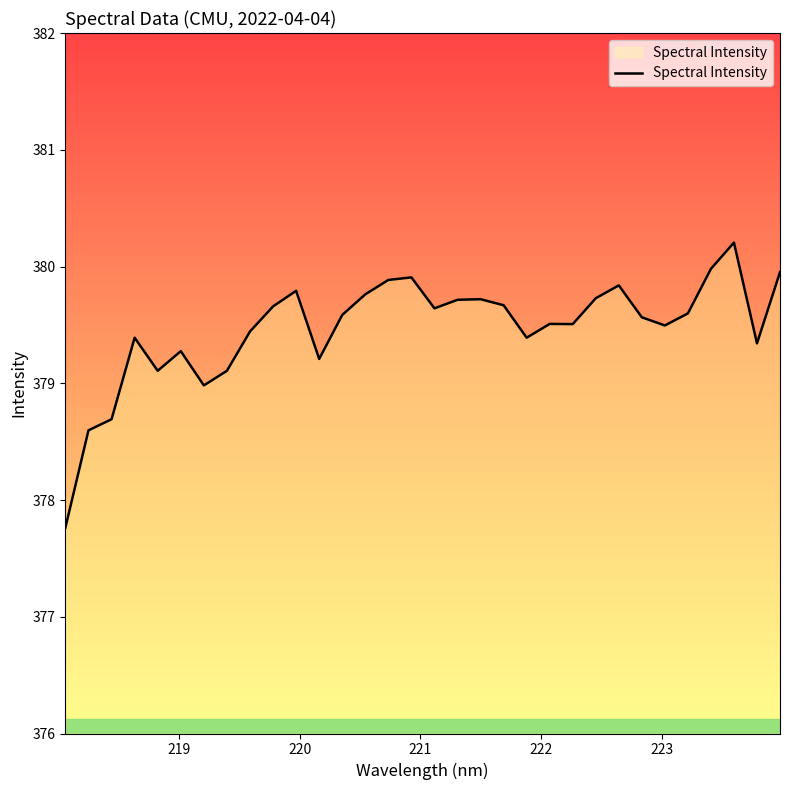

What is the minimum value shown in the chart?

377.8